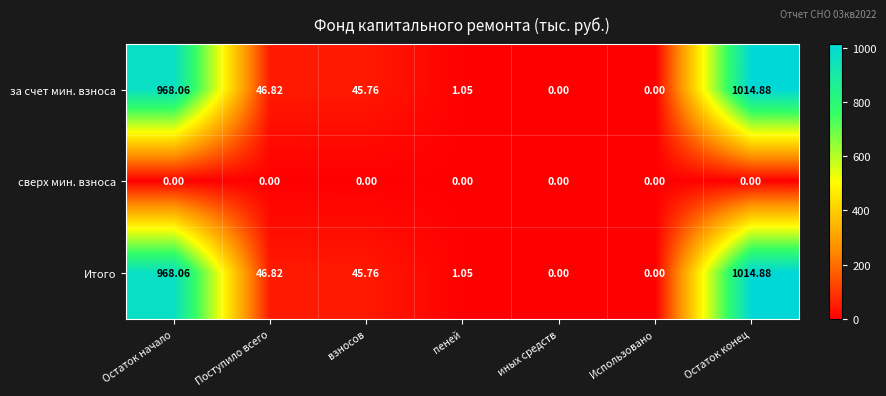

Which label corresponds to the largest value in the chart?

Остаток конец